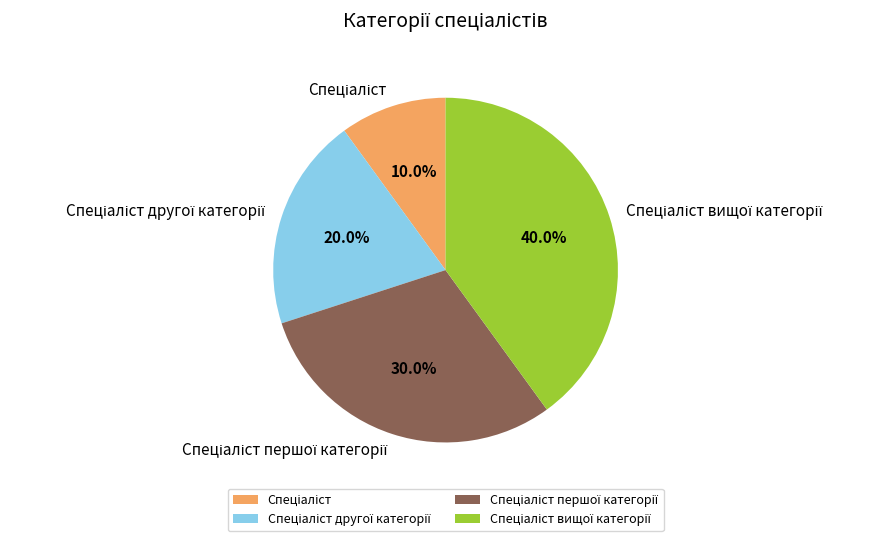

Does any single category account for the majority?

No